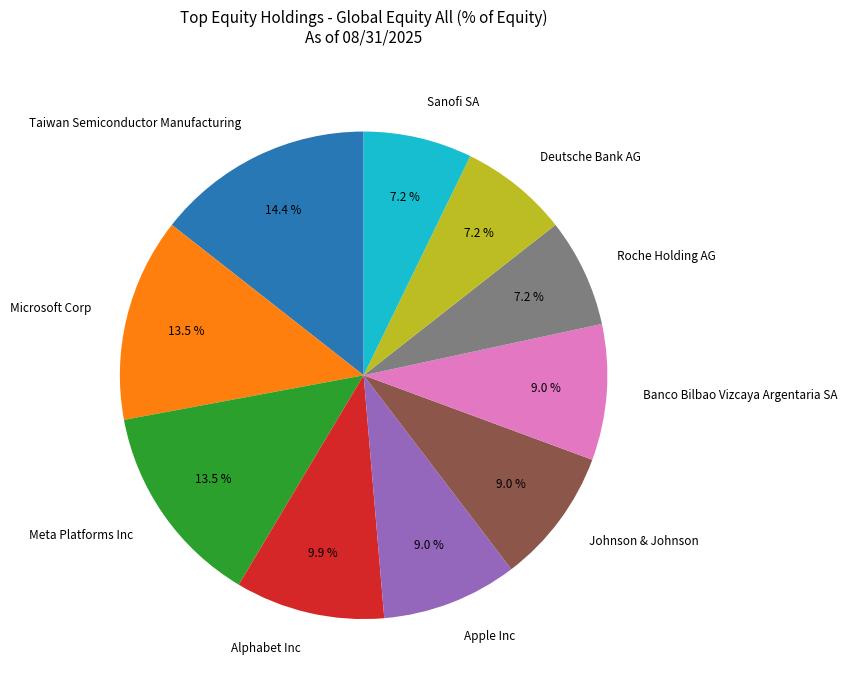

How many slices are in this pie chart?

10